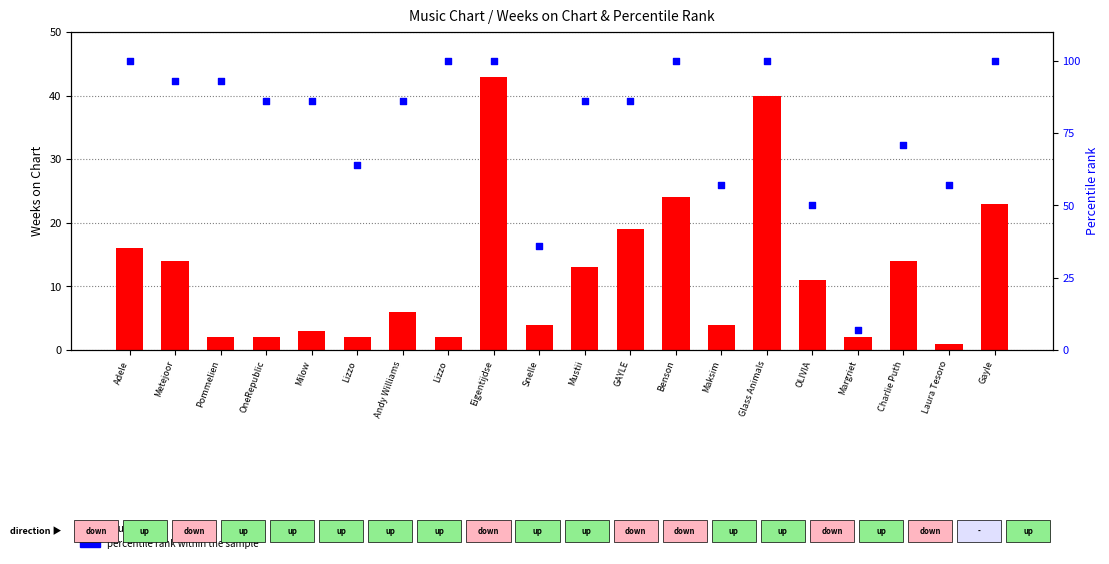

What are all the series names shown in the legend?

count, percentile rank within the sample